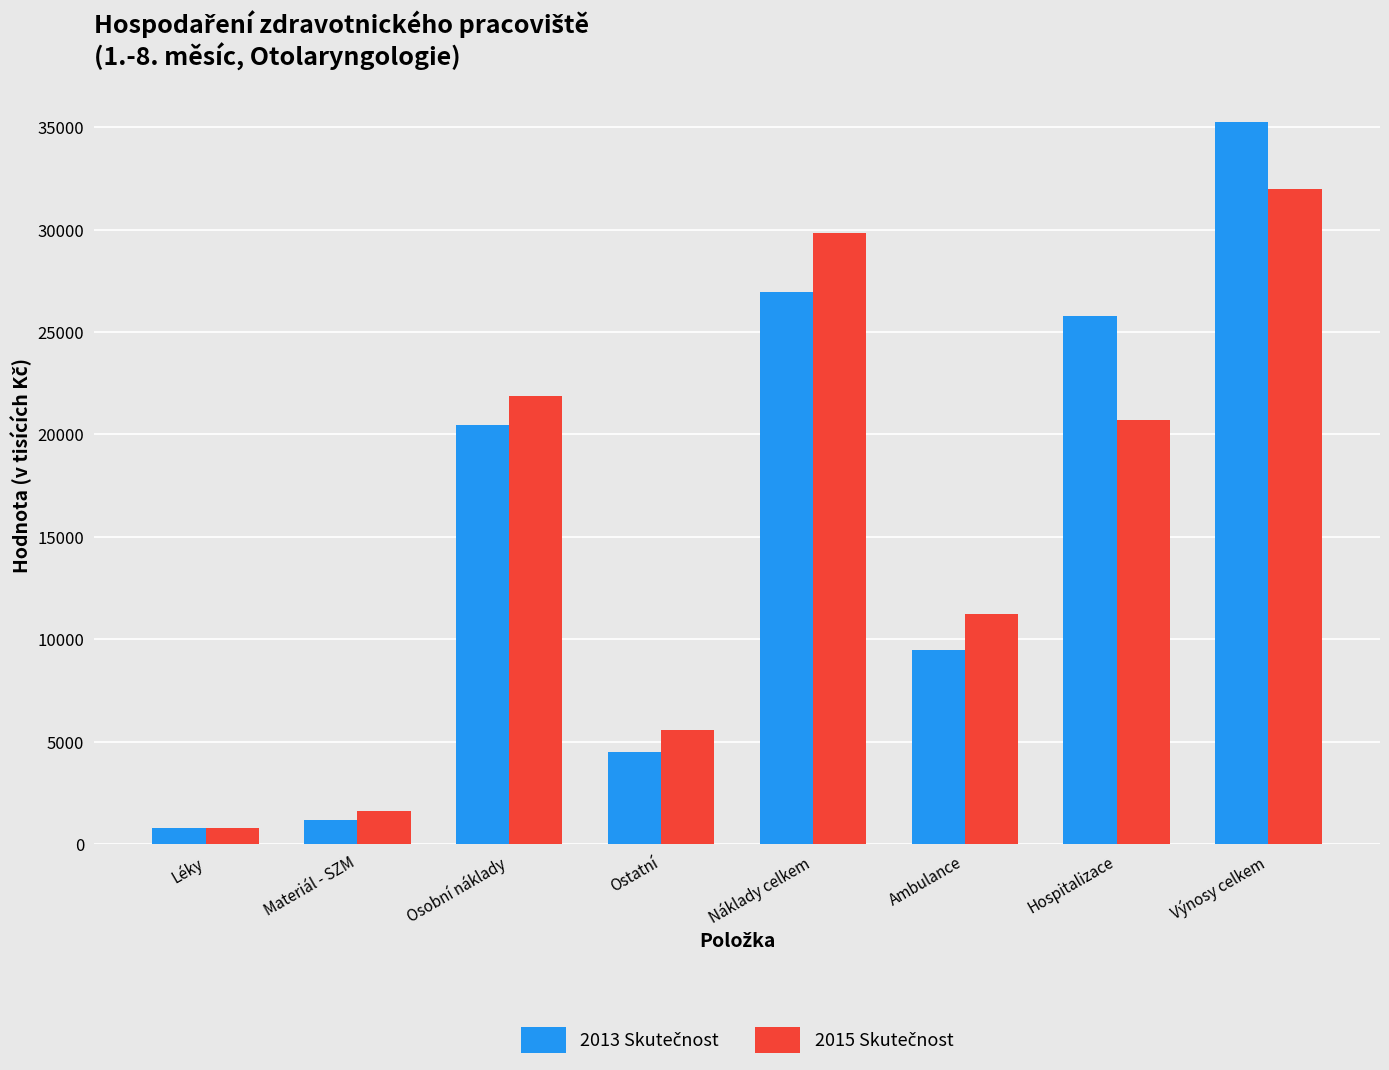

What is the maximum value shown in the chart?

35264.6